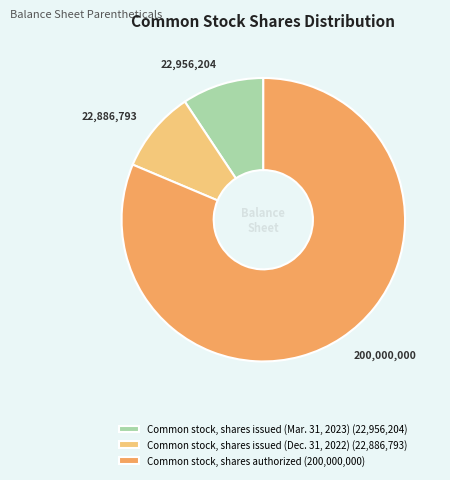

Which category has the biggest portion of the pie?

Common stock, shares authorized